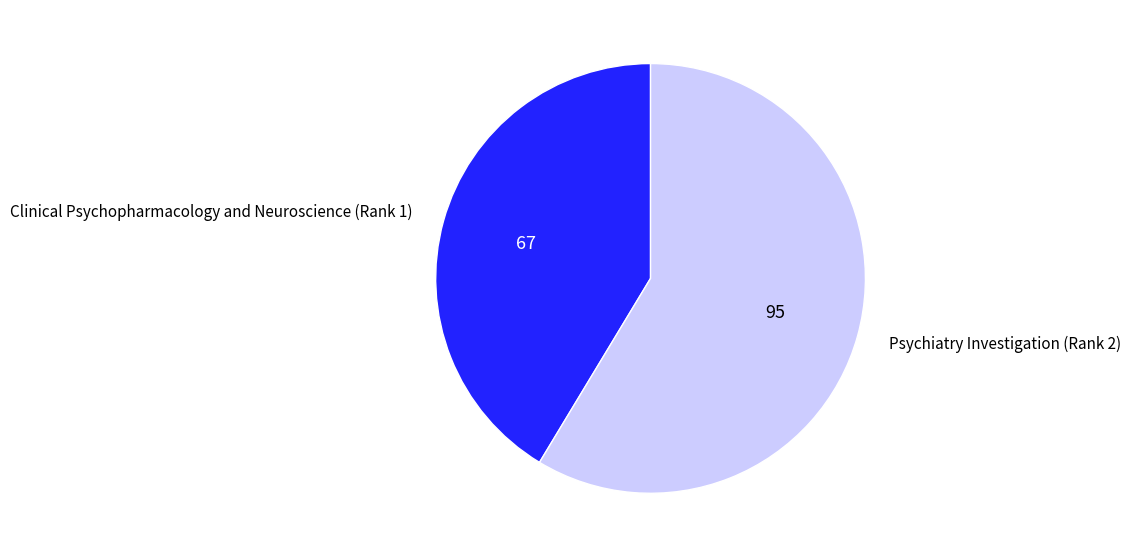

Which has a higher value, Psychiatry Investigation (Rank 2) or Clinical Psychopharmacology and Neuroscience (Rank 1)?

Psychiatry Investigation (Rank 2)